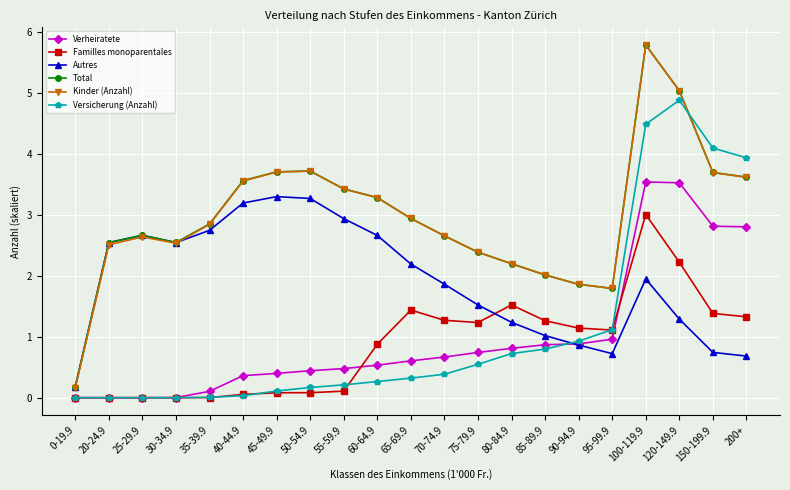

Is this an area chart (filled region under the line)?

No